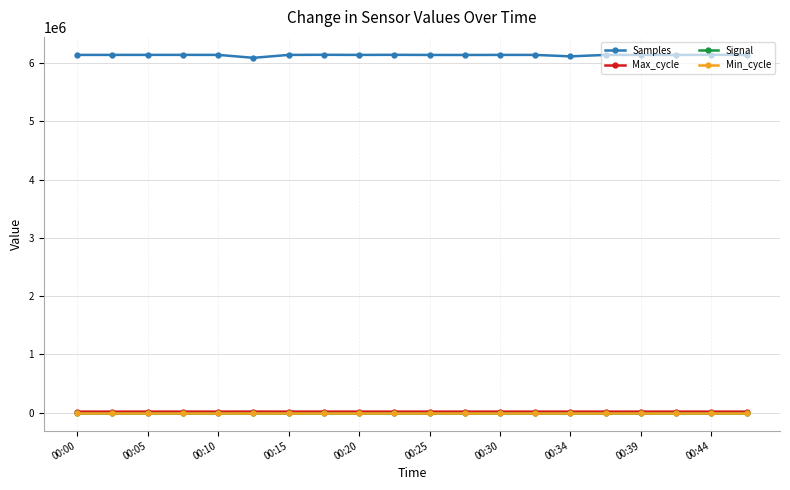

What is the minimum value shown in the chart?

-72